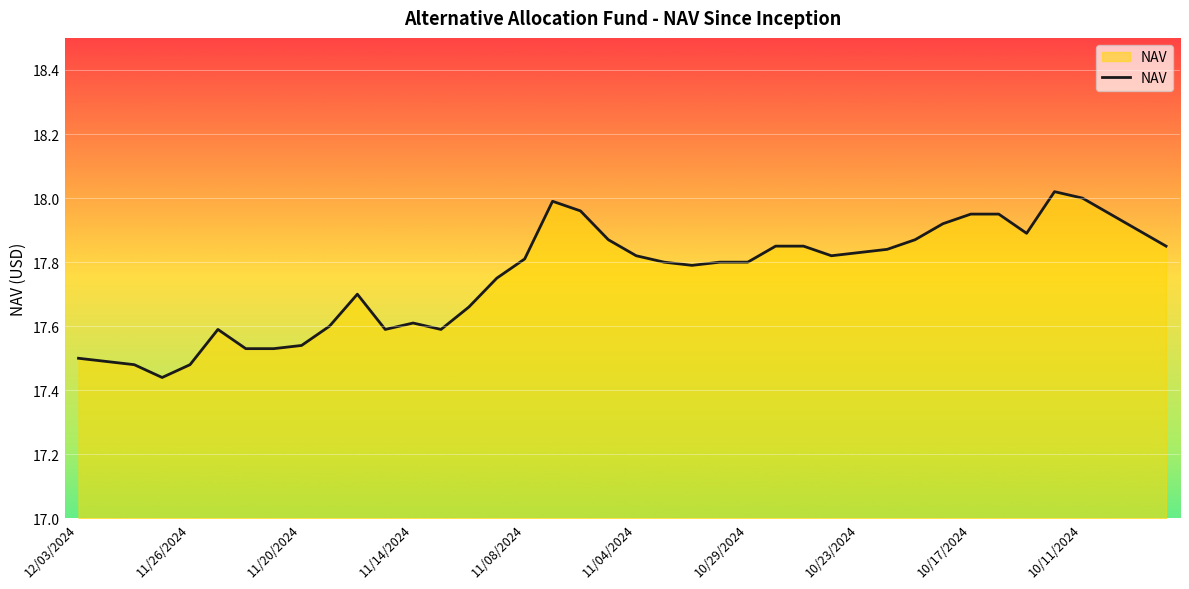

The value at 11/26/2024 is 7.3. True or false?

False